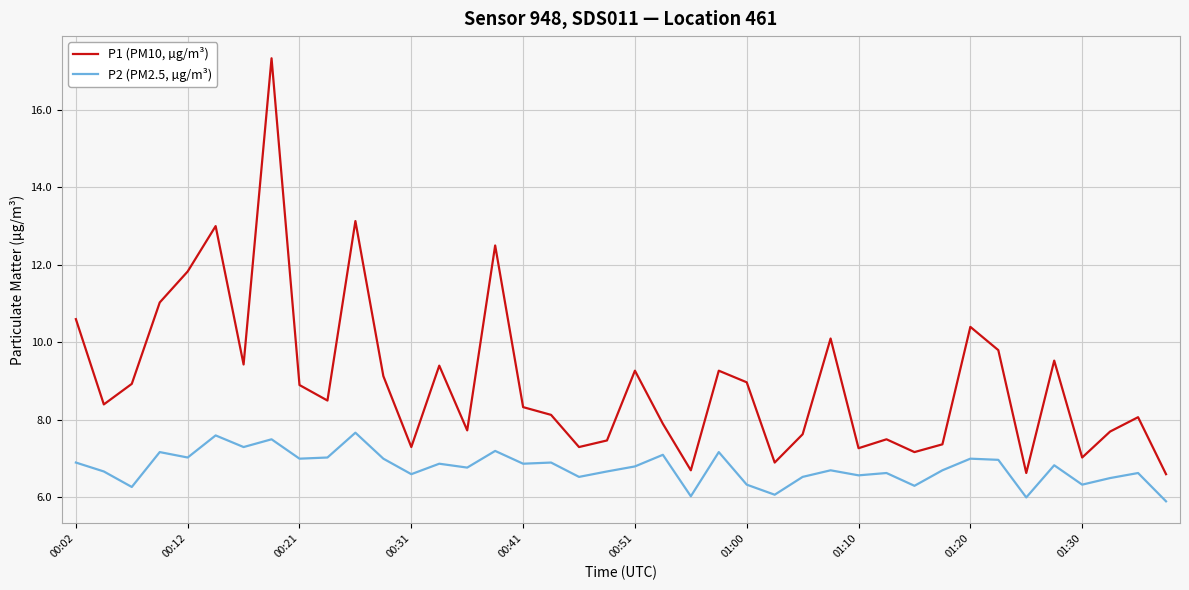

Rank the series by their average value, from lowest to highest.

P2 (PM2.5, µg/m³), P1 (PM10, µg/m³)